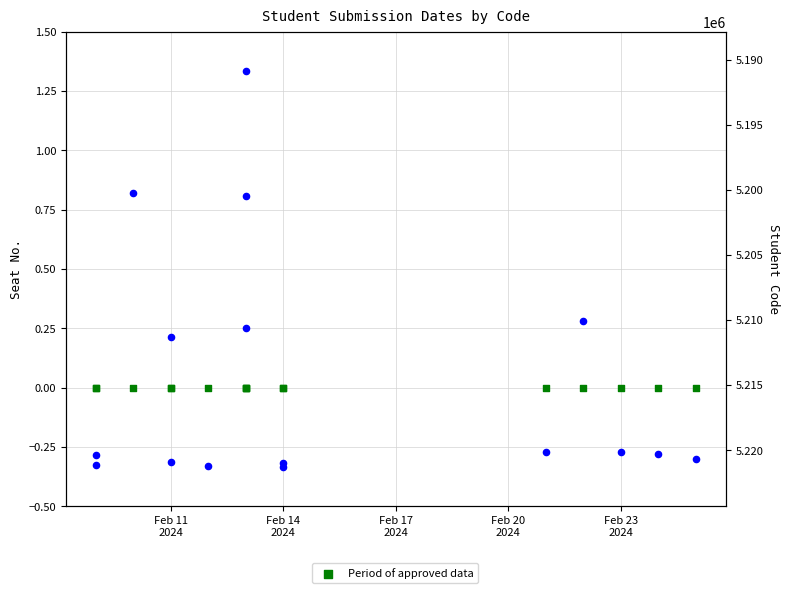

Which series has the widest spread of Y values?

Code